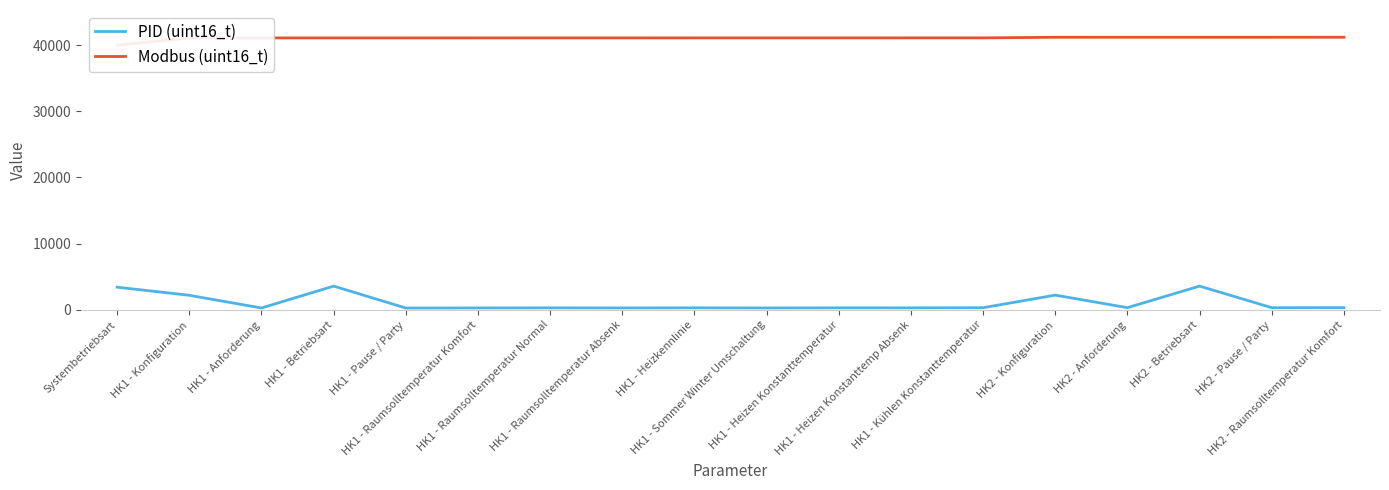

What is the lowest value of the PID (uint16_t) series?

258